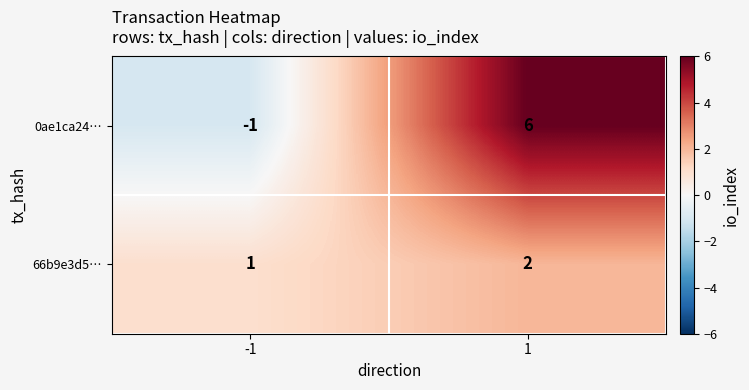

Read the 0ae1ca24… value at 1.

6